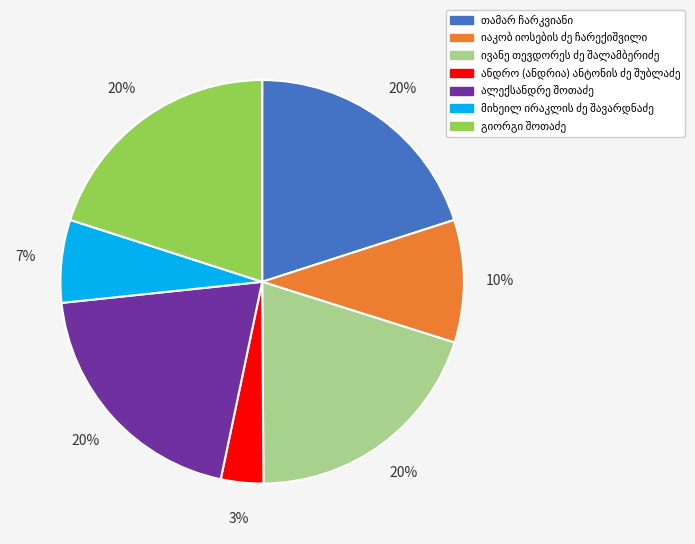

To the nearest percent, what is the difference between the largest and smallest slice percentages?

17%